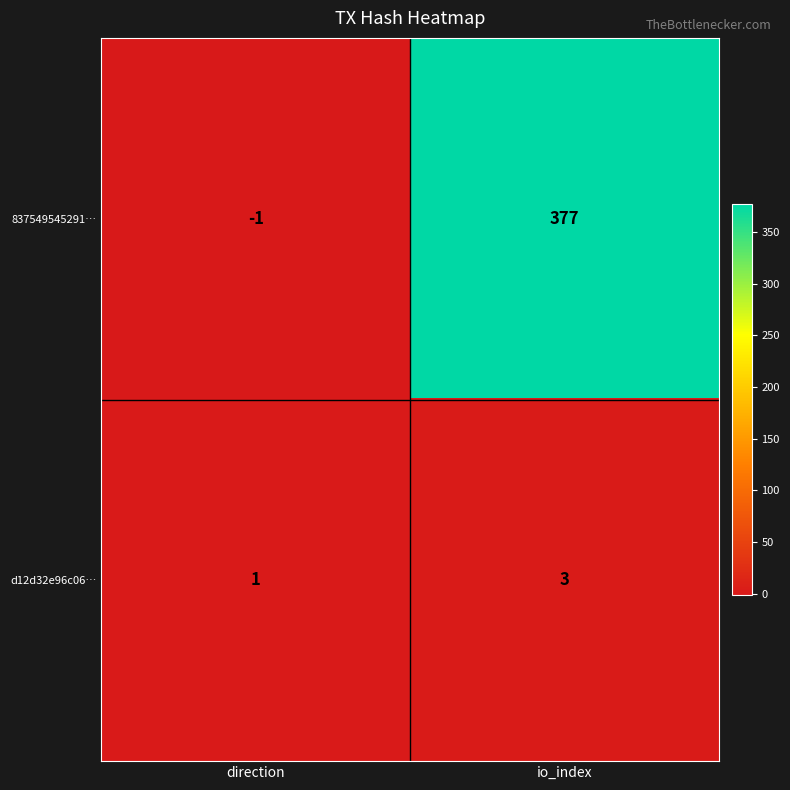

At which label is 837549545291… closest to 188?

direction